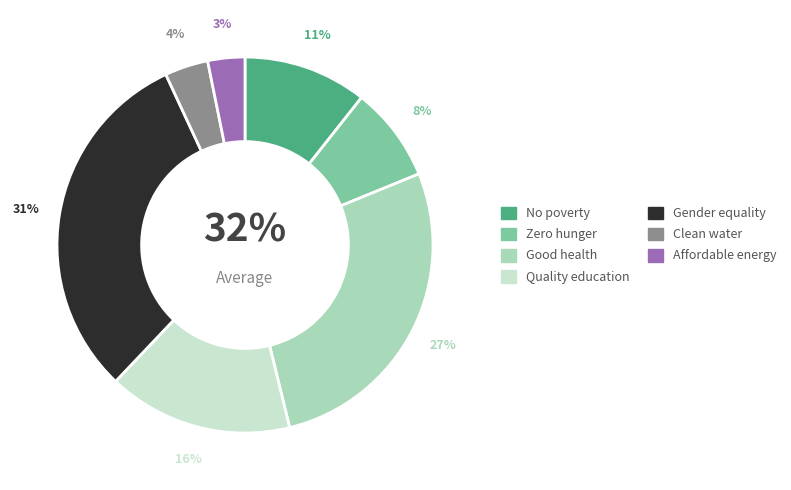

To the nearest percent, what portion does Zero hunger represent?

8%